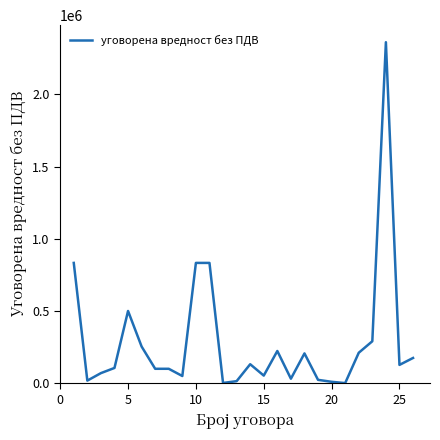

What is the maximum value shown in the chart?

2361625.0